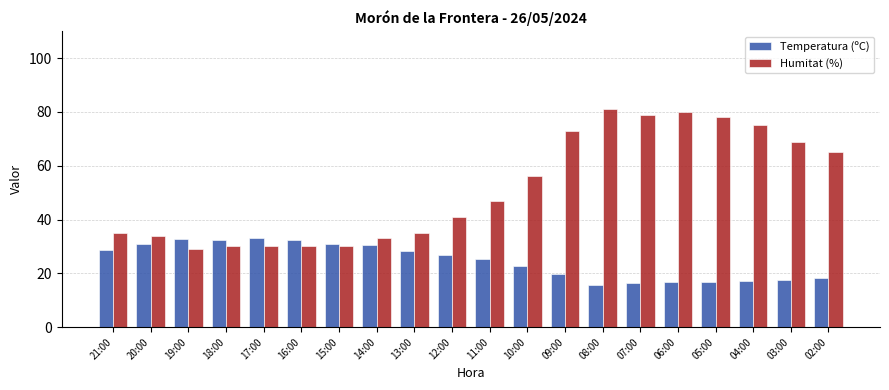

What is the sum of the Temperatura (ºC) values at 17:00 and 12:00?

60.0